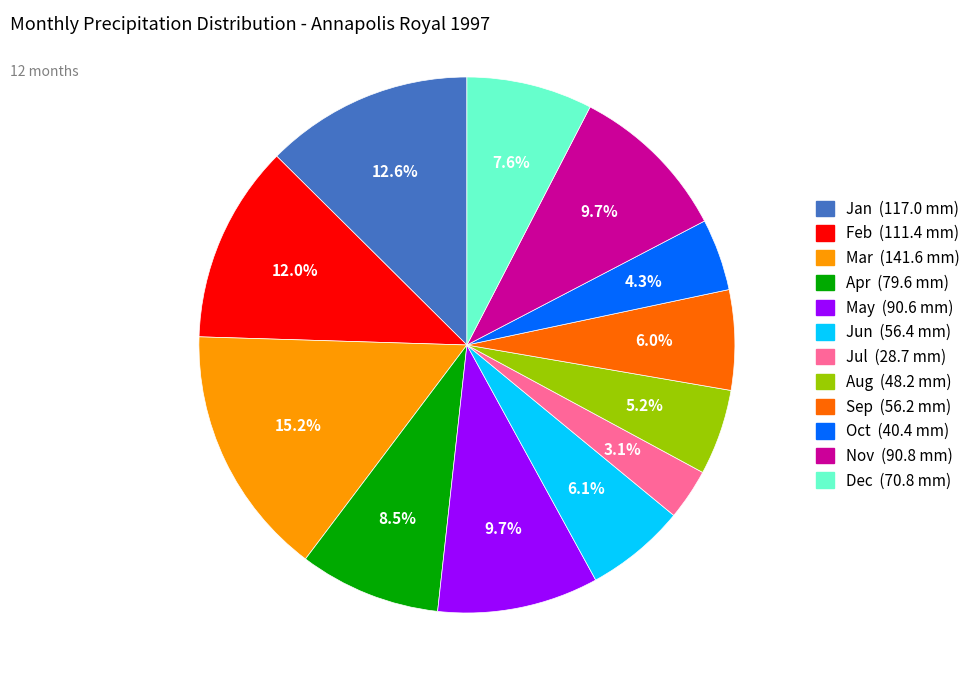

Is there any slice that represents more than half of the pie?

No